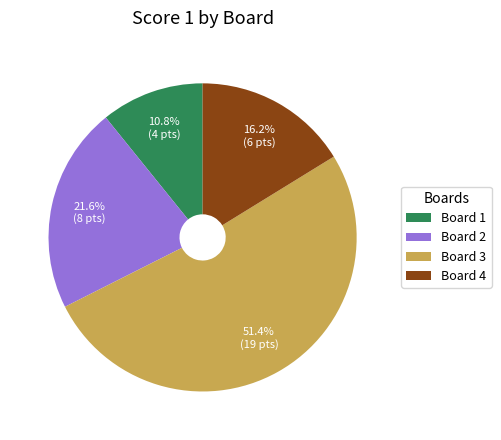

True or false: Board 2 accounts for 22% of the total.

True